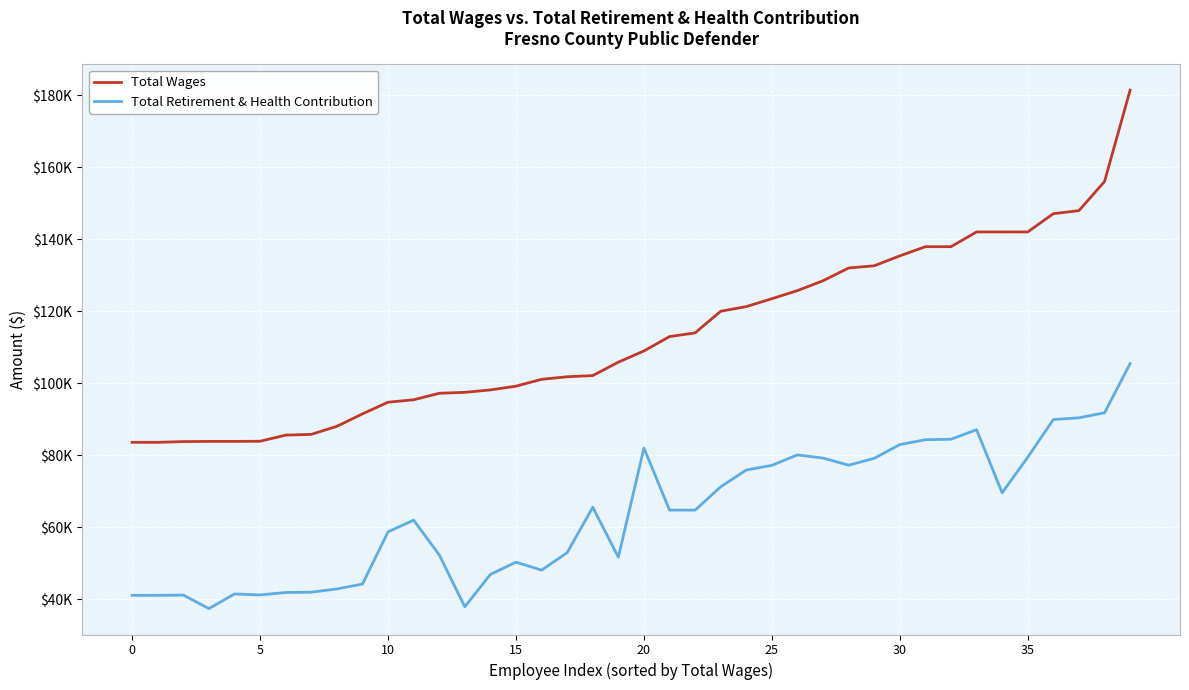

Does the chart display data point markers on the line(s)?

No